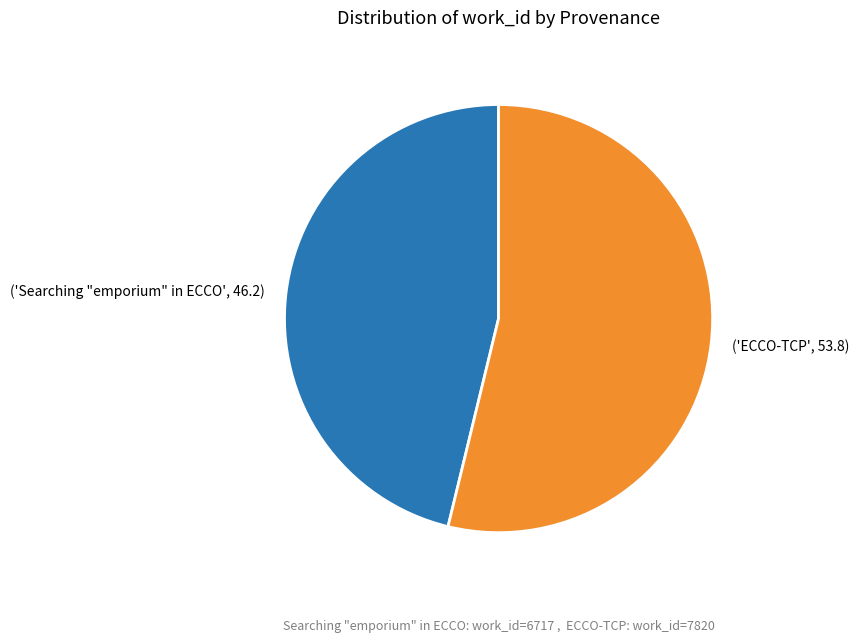

Does any single category account for the majority?

Yes